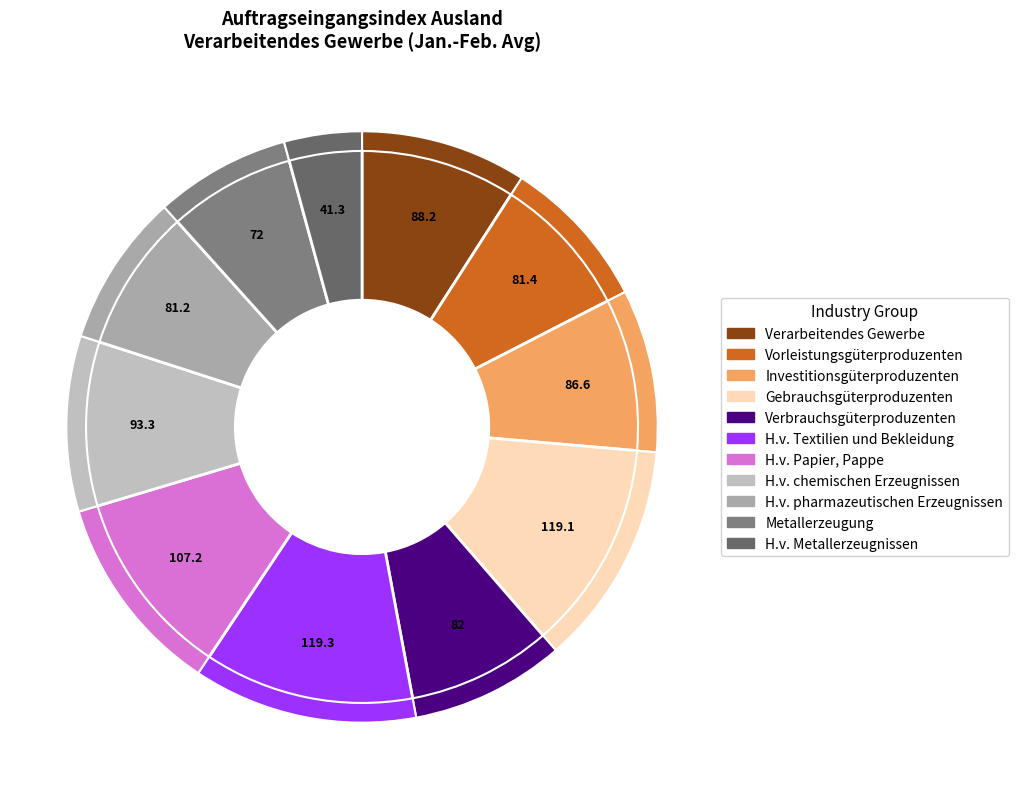

How many segments does this pie chart have?

11